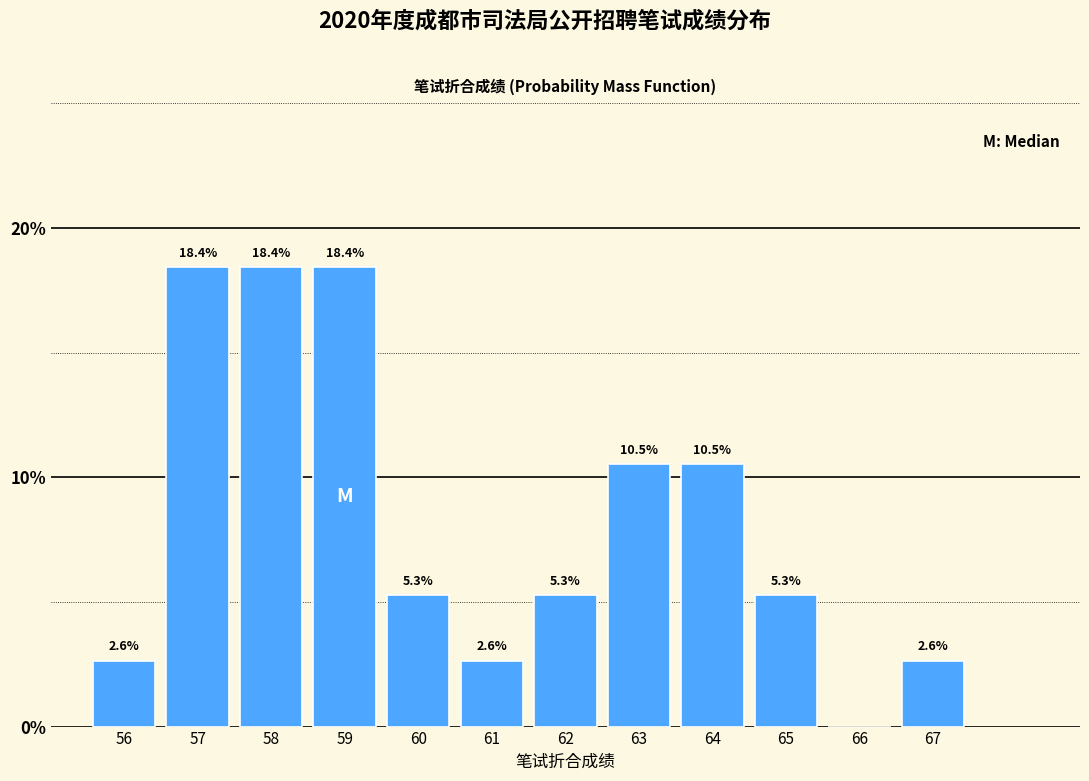

Reading left to right, transcribe all the data shown in this chart.

56=2.6	57=18.4	58=18.4	59=18.4	60=5.3	61=2.6	62=5.3	63=10.5	64=10.5	65=5.3	66=0.0	67=2.6